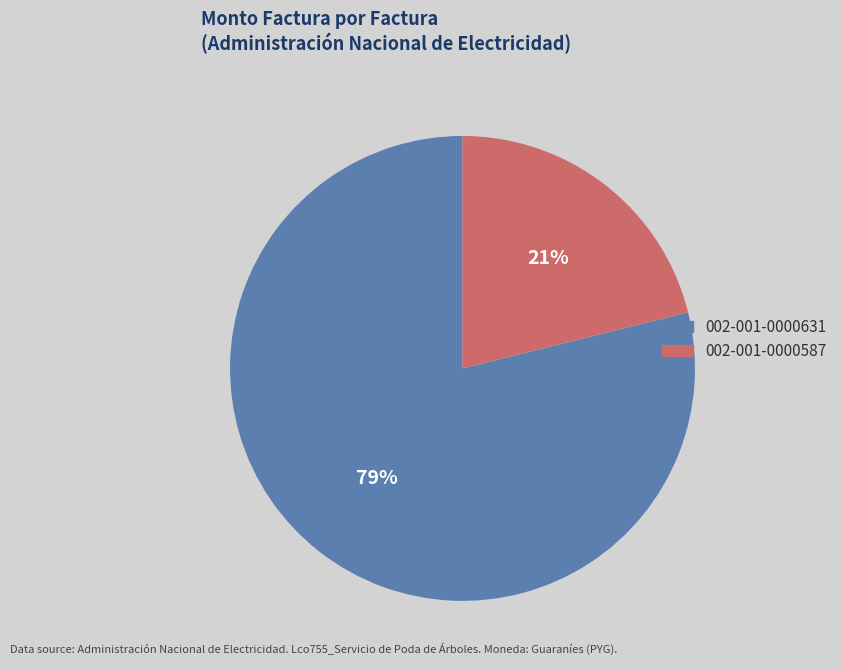

How many segments does this pie chart have?

2